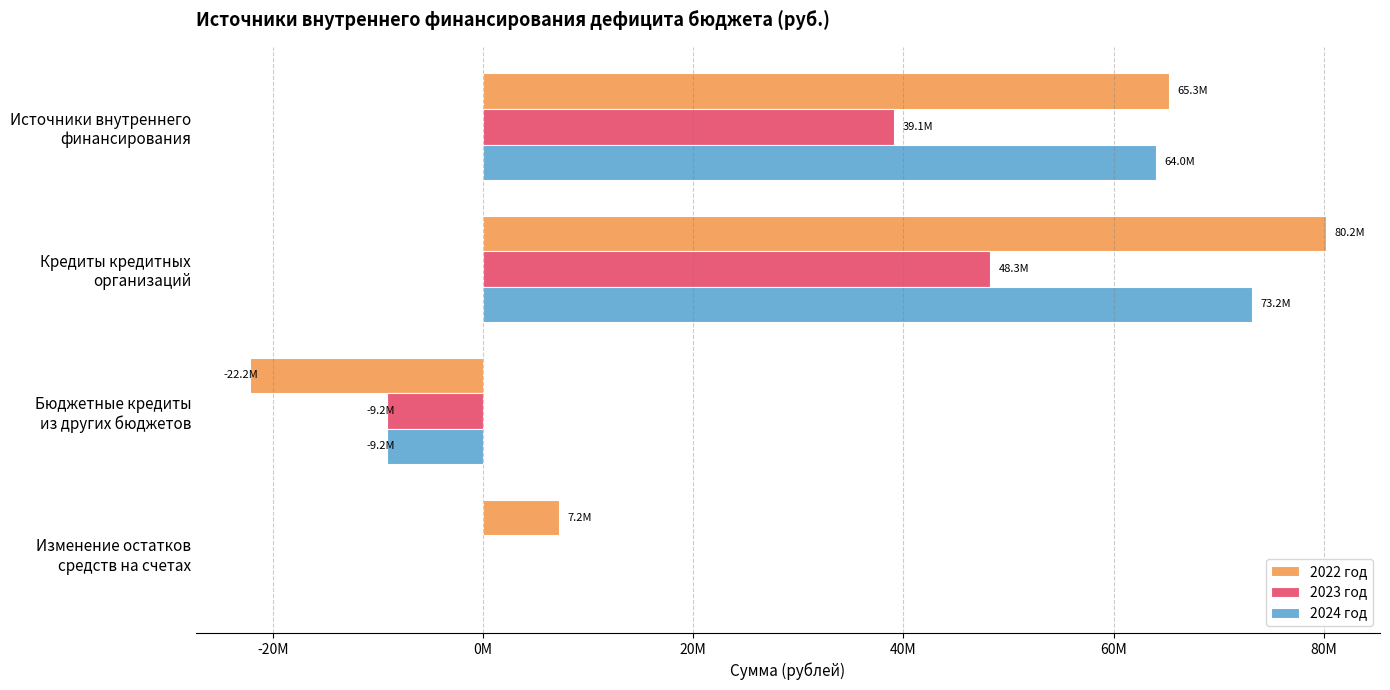

What are all the series names shown in the legend?

2022 год, 2023 год, 2024 год